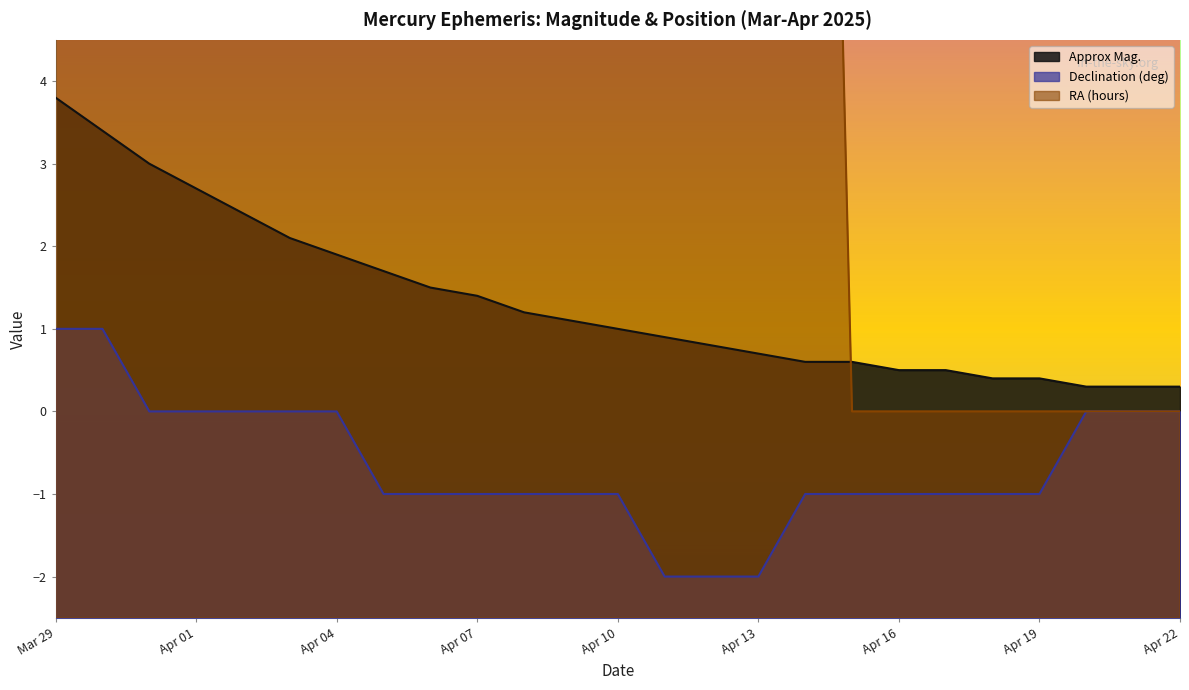

What is the approximate value of Approx Mag. at Apr 18?

0.4